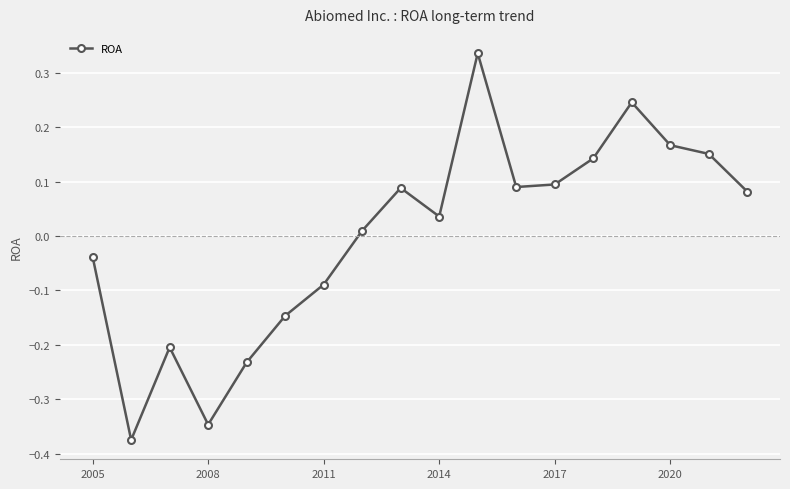

What is the difference between the maximum and minimum values?

0.7